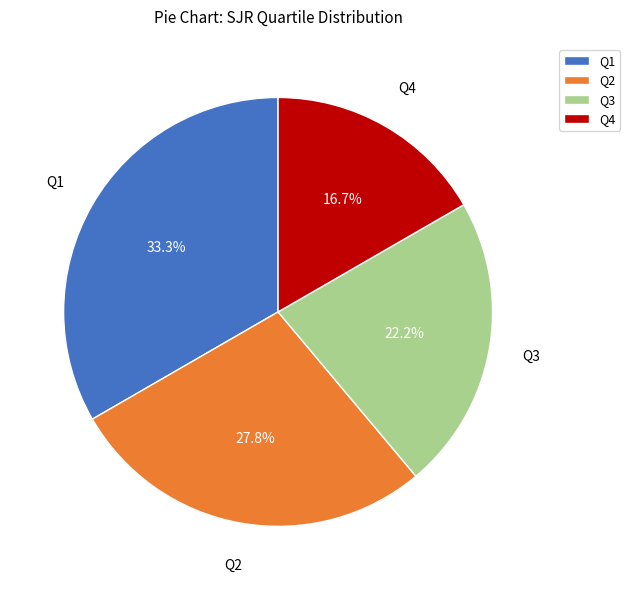

Which slice is the largest?

Q1